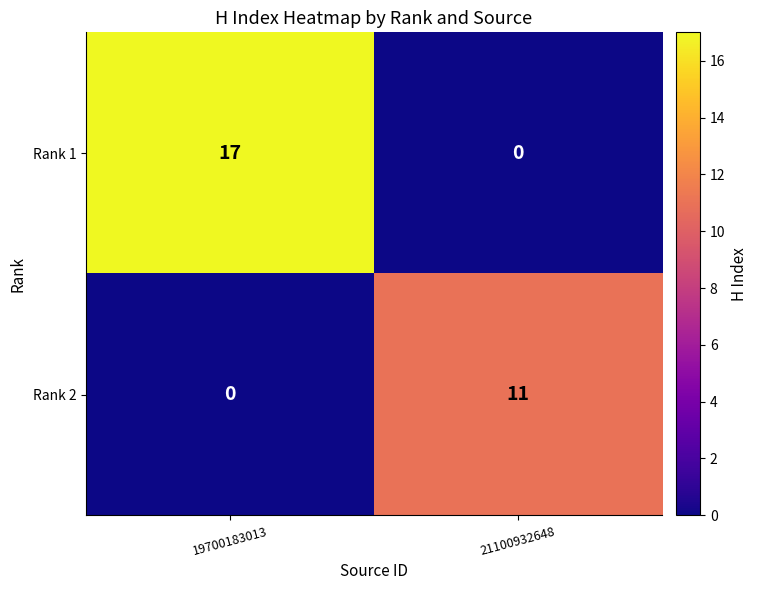

At 19700183013, list the series in order from smallest to largest.

Rank 2, Rank 1